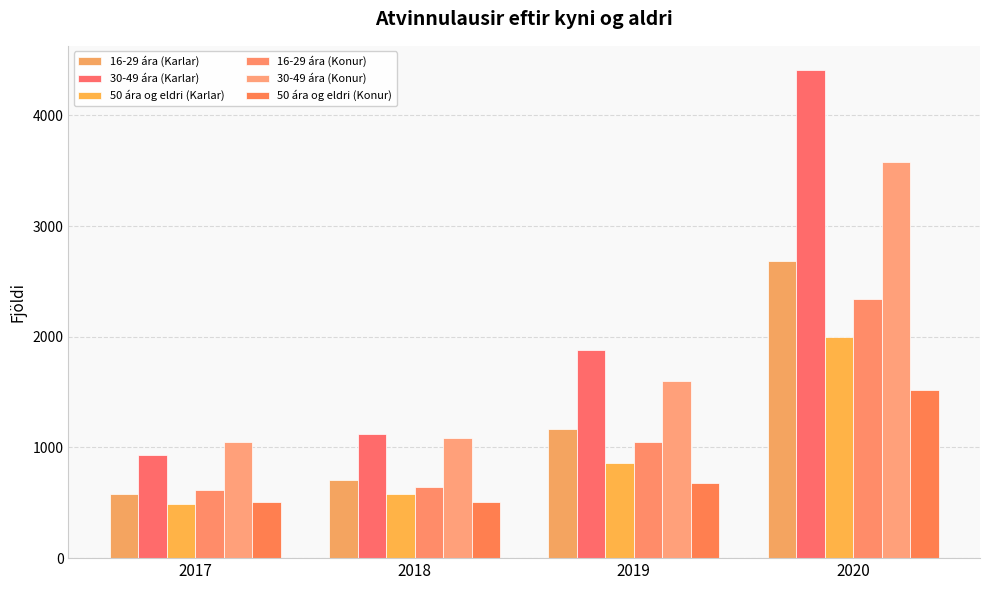

What is the difference between the 16-29 ára (Karlar) values at 2017 and 2018?

129.0